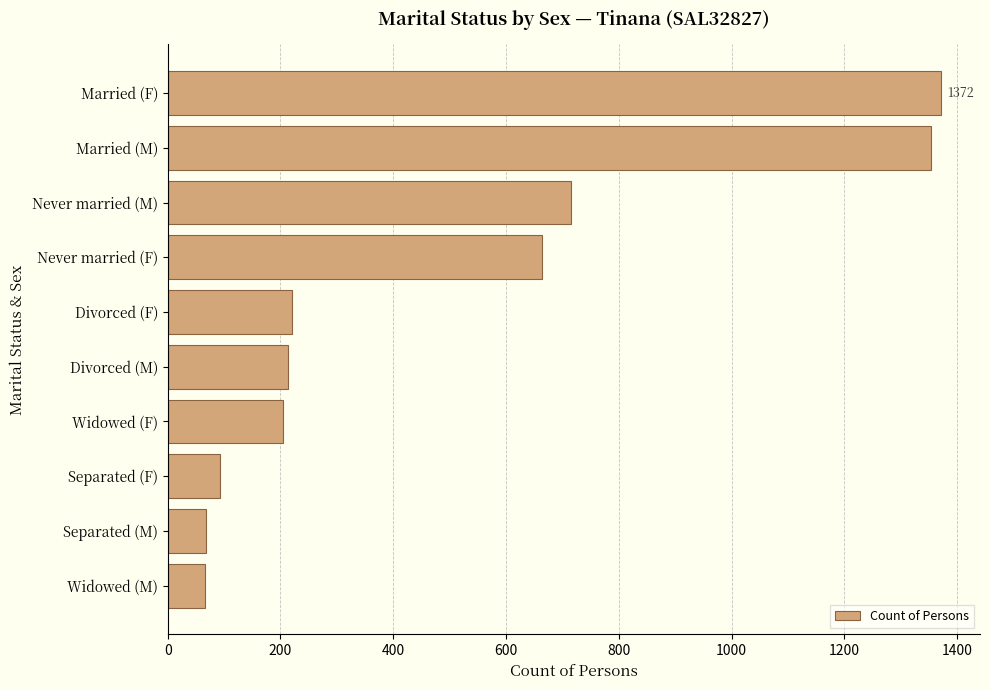

Is it true that the value at Married (F) is 1837?

False